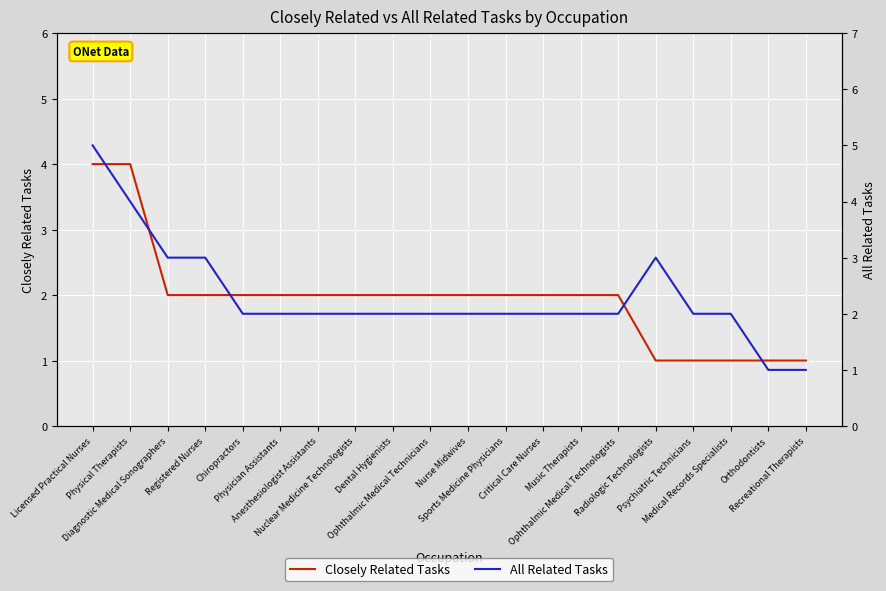

What is the difference between the maximum and minimum values in the Closely Related Tasks series?

3